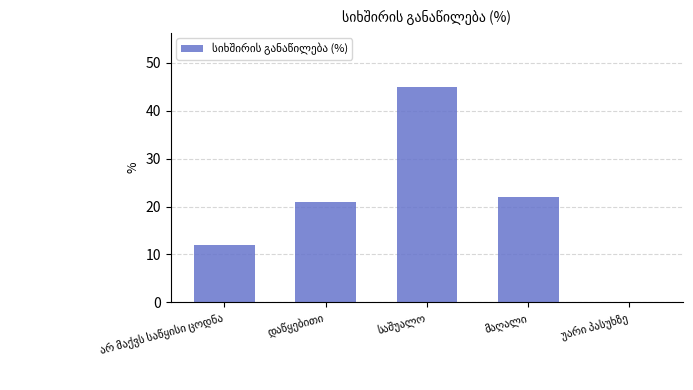

What is the sum of all values?

100